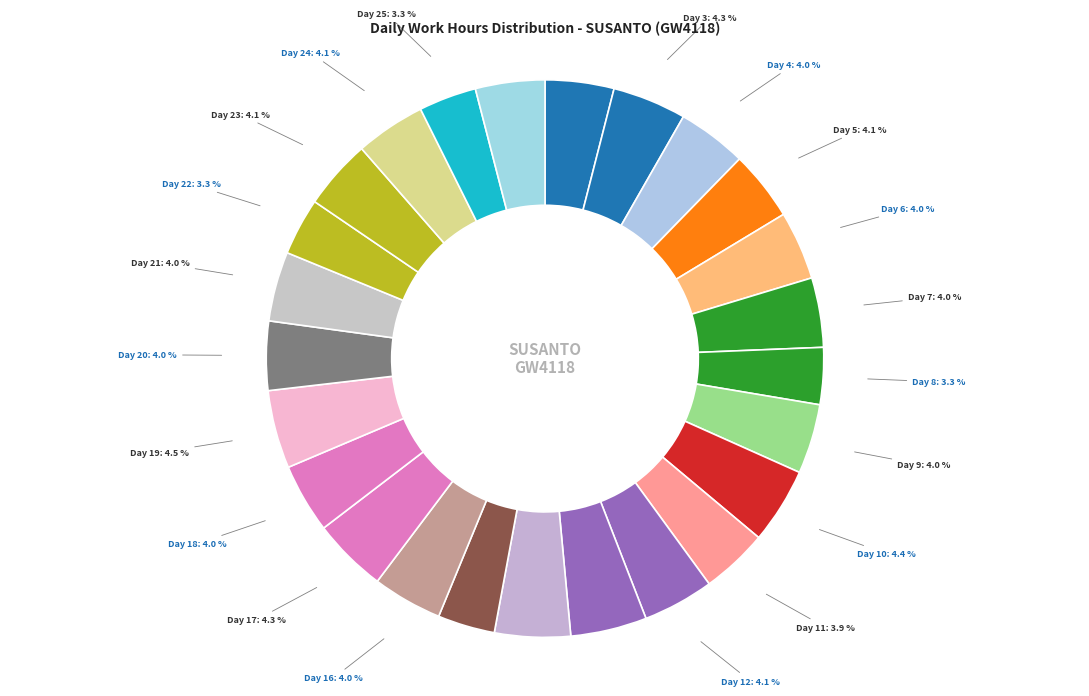

Is there any slice that represents more than half of the pie?

No